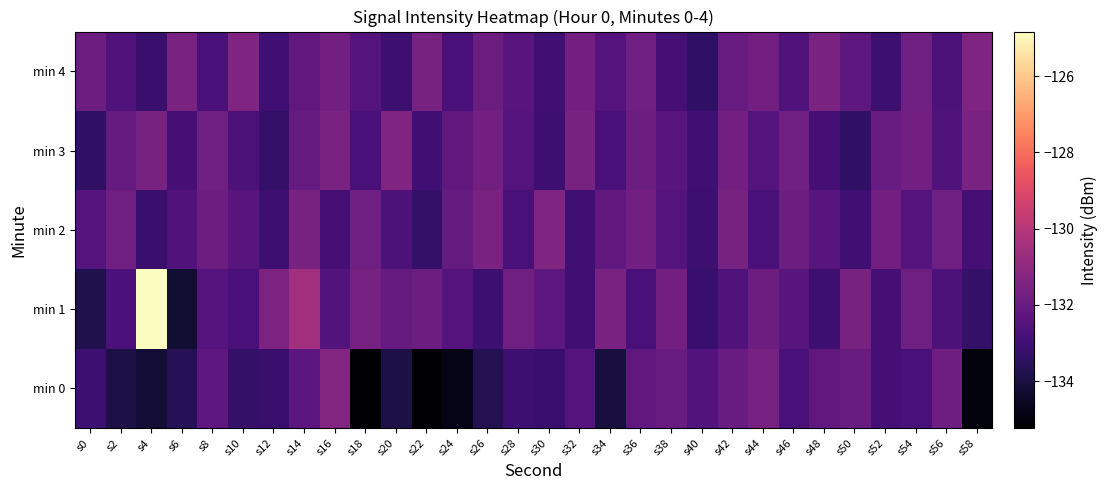

Count the number of data series in this chart.

5